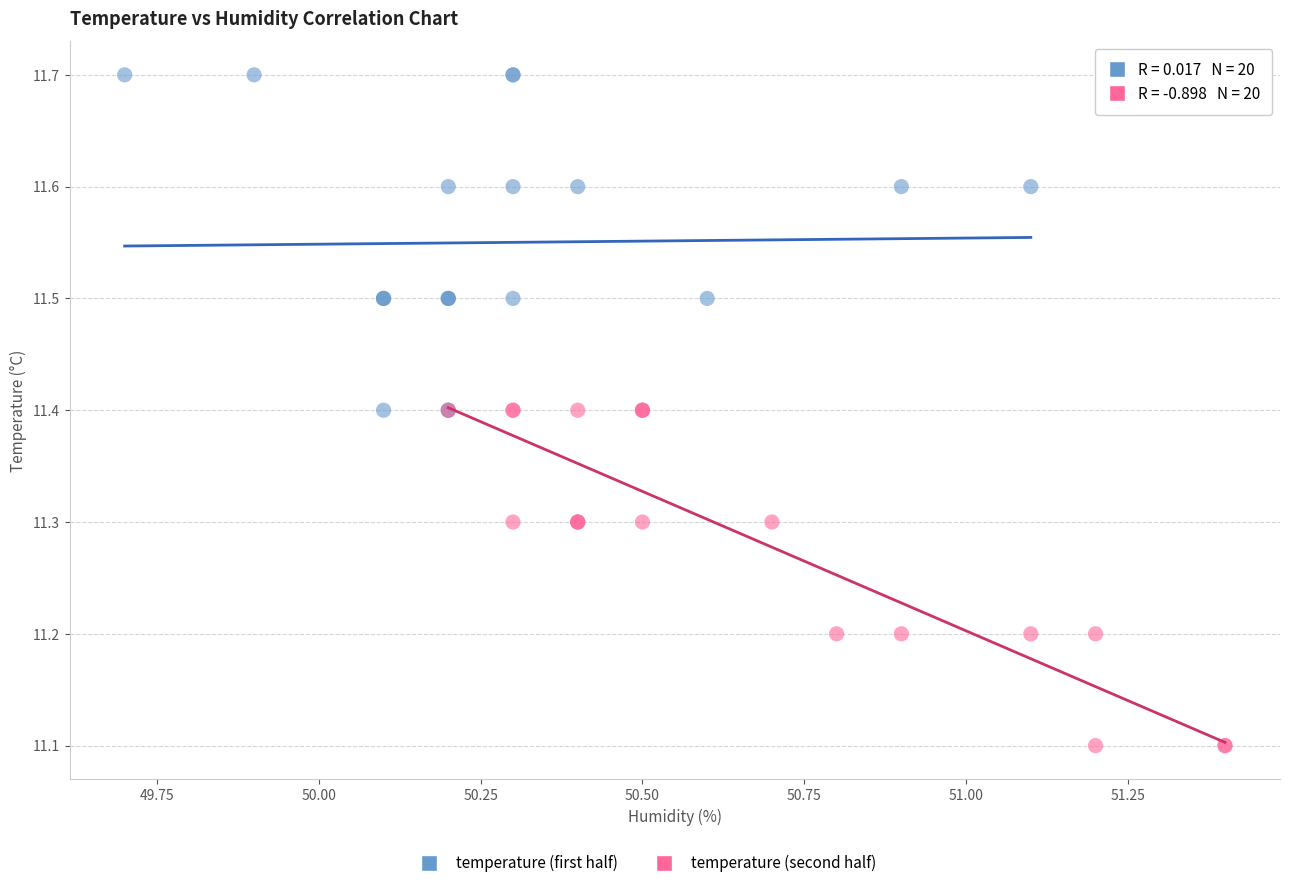

Which series reaches the minimum Y coordinate?

temperature (second half)